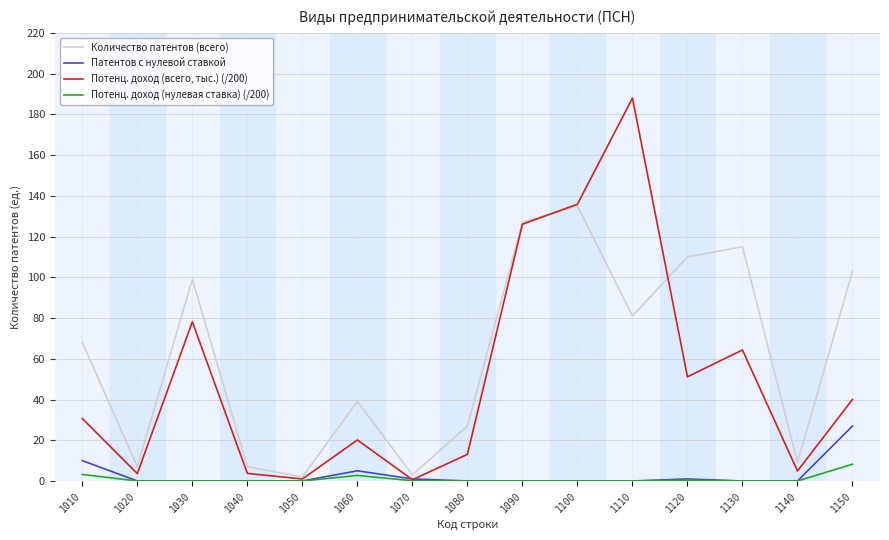

What is the total value across all series at 1080?

40.1